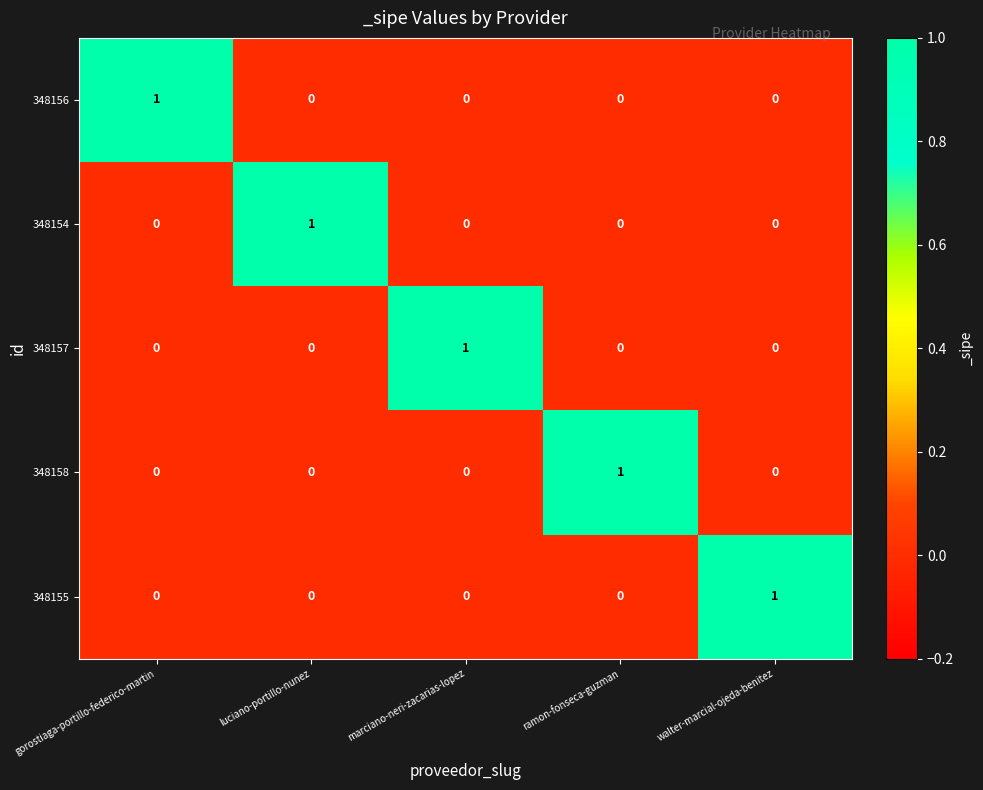

Reading right to left, extract all data points from this chart.

348156: 0	0	0	0	1
348154: 0	0	0	1	0
348157: 0	0	1	0	0
348158: 0	1	0	0	0
348155: 1	0	0	0	0